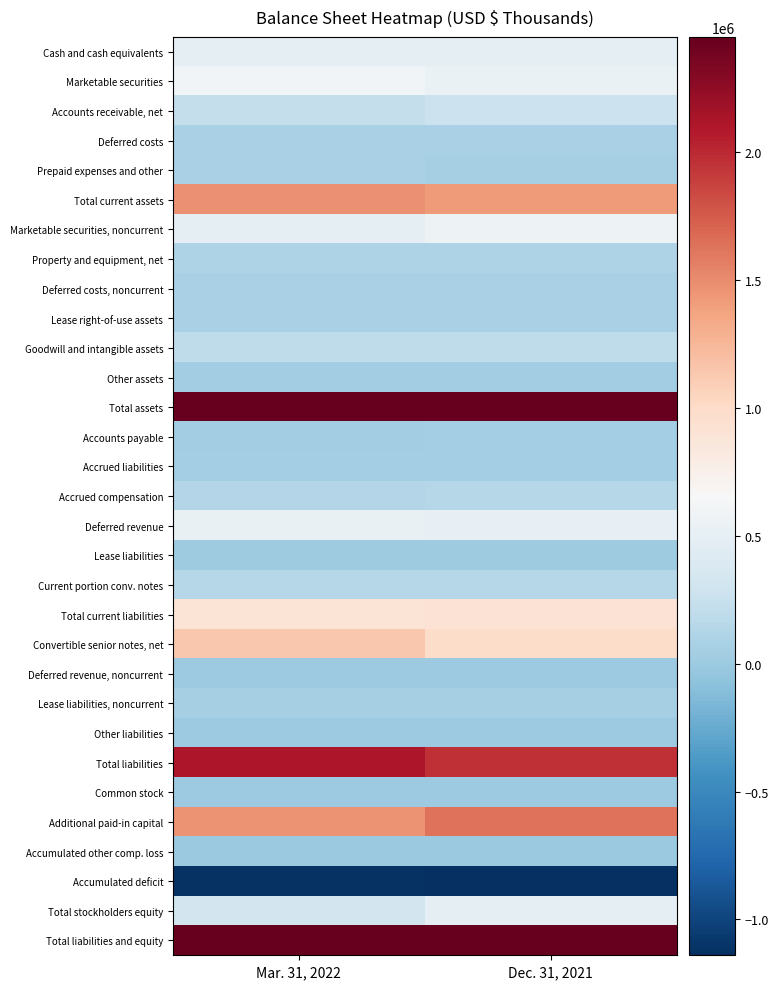

Between Mar. 31, 2022 and Dec. 31, 2021, which series saw the biggest shift?

Additional paid-in capital